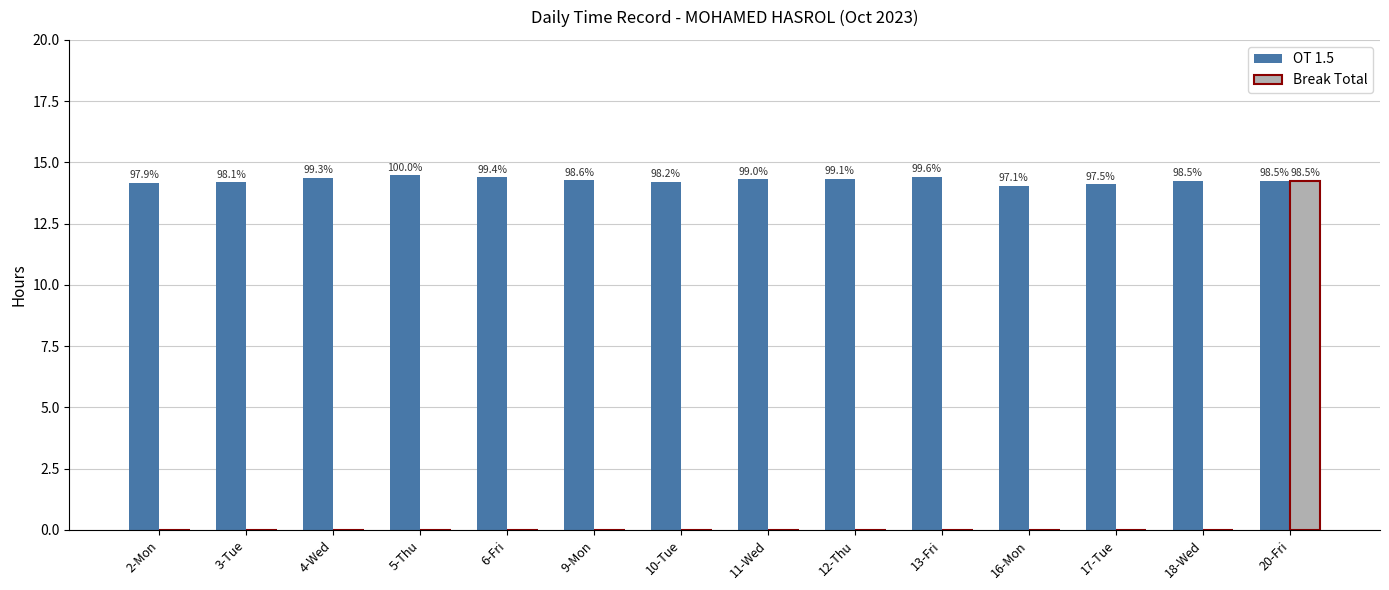

Which series has the widest spread of values?

Break Total